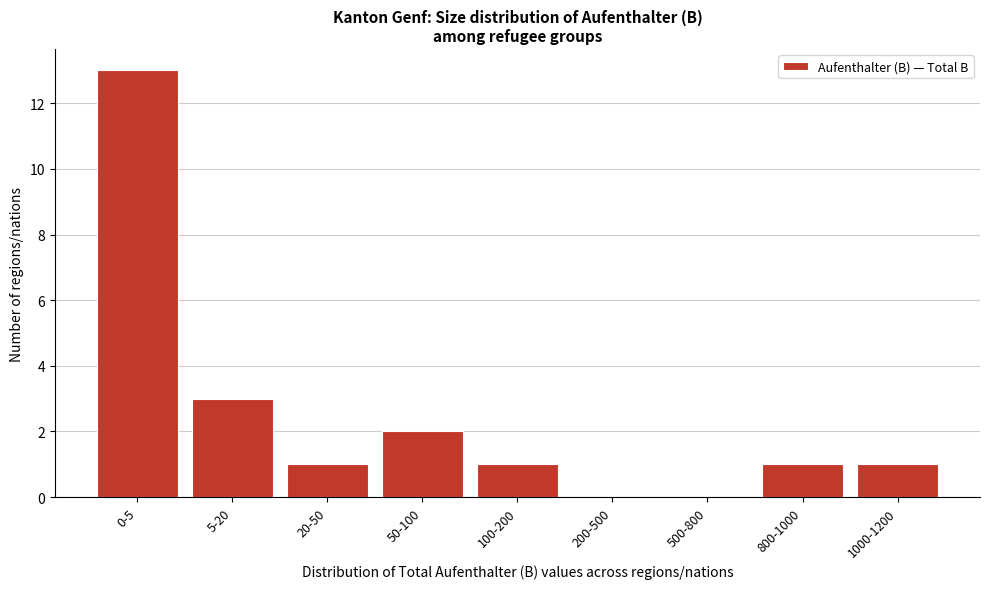

Reading left to right, list all the values displayed in this chart.

0-5=13	5-20=3	20-50=1	50-100=2	100-200=1	200-500=0	500-800=0	800-1000=1	1000-1200=1